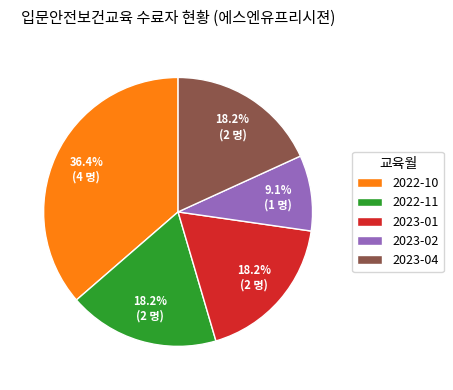

Which slice is the largest?

2022-10